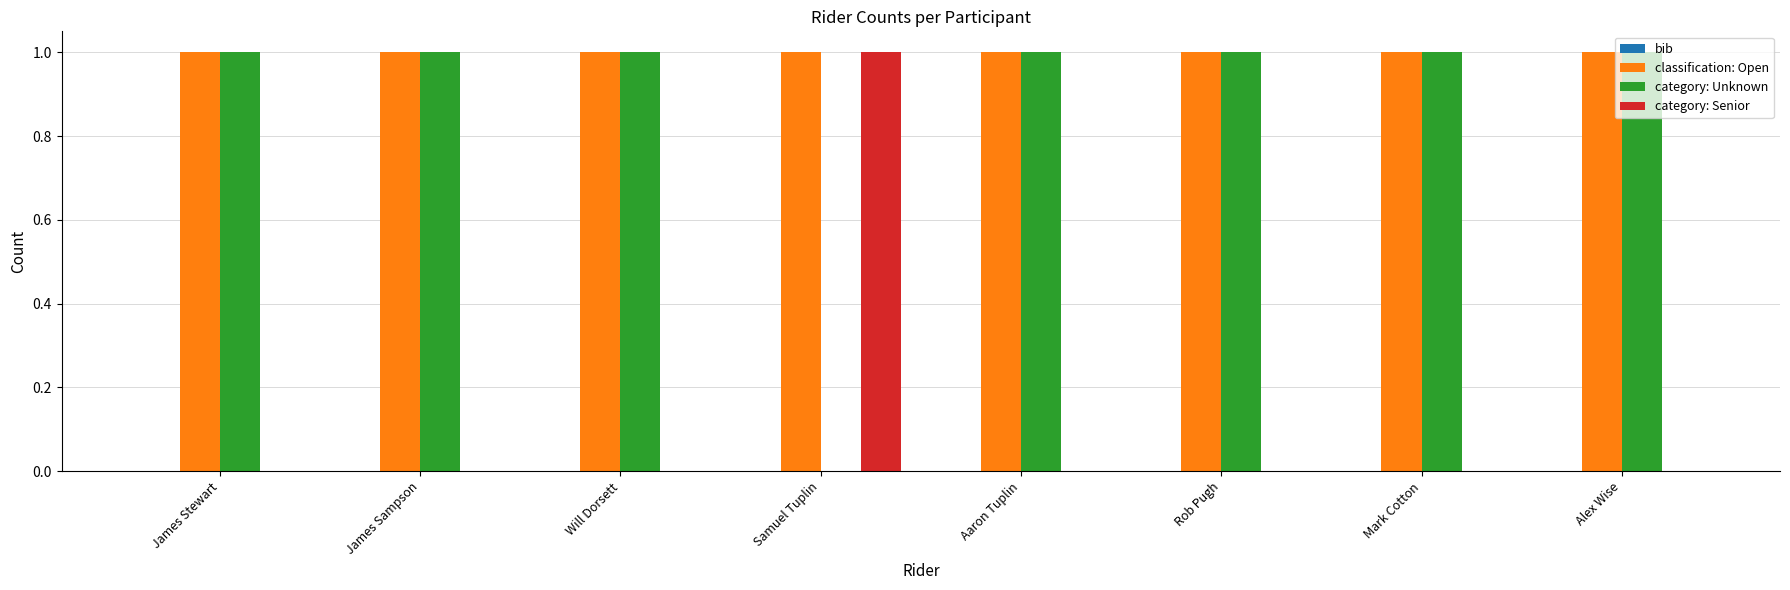

Which series has the largest total across all categories?

classification: Open